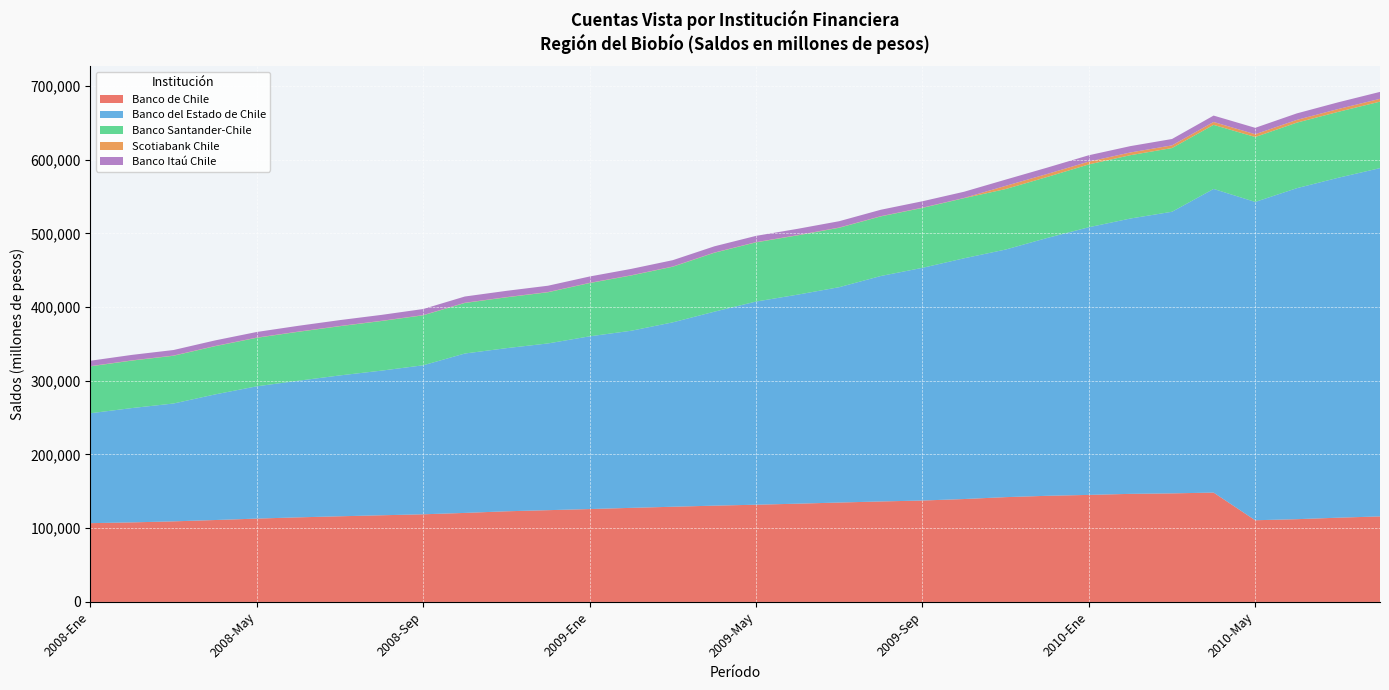

Reading left to right, extract all data points from this chart.

Banco de Chile: 106842	107898	109289	111103	113032	114724	116178	117539	118871	120739	122944	124466	125976	127597	129110	130594	131862	133272	134818	136287	137538	139564	142146	143945	145178	146589	147245	148320	110799	112248	114264	116001
Banco del Estado de Chile: 149104	155076	159873	170407	179448	185313	191094	196206	202109	216202	221260	226155	234275	240226	250117	263122	275553	283518	292099	305797	315623	326512	335823	349736	363037	373462	381991	411863	431758	448950	461120	472419
Banco Santander-Chile: 63575	64380	64738	65380	65772	66364	66738	67296	67763	68536	68916	69402	72242	74958	75425	79875	80263	80389	80583	80813	81251	81538	82025	82709	85205	85910	86380	86886	88053	88879	89394	90162
Scotiabank Chile: 308	307	304	304	306	304	304	305	310	307	317	321	323	325	325	327	333	334	341	342	348	334	4336	4081	3835	3690	3643	3932	3736	3747	3846	3828
Banco Itaú Chile: 7312	7436	7510	7565	7613	7840	7976	8015	8247	8466	8510	8555	8590	8613	8585	8435	8500	8555	8565	8696	8687	8399	8473	8618	8606	8605	8640	8667	8711	8806	9127	9392